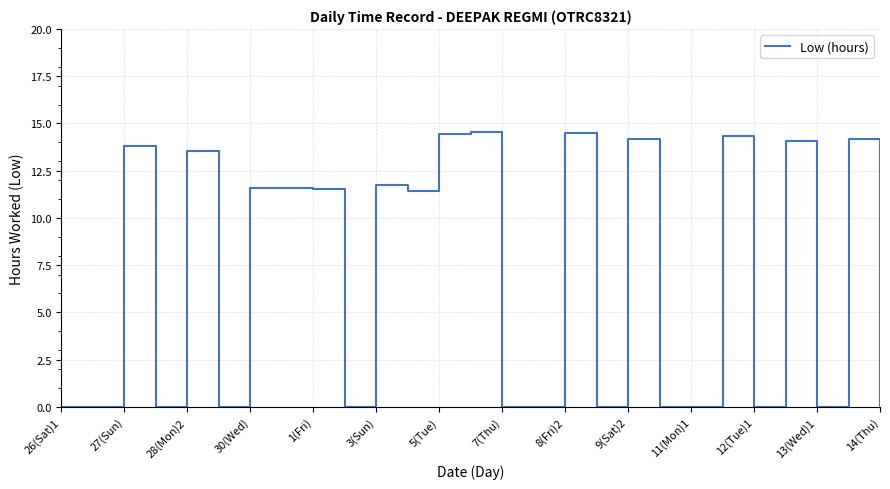

What is the difference between the maximum and minimum values?

14.5